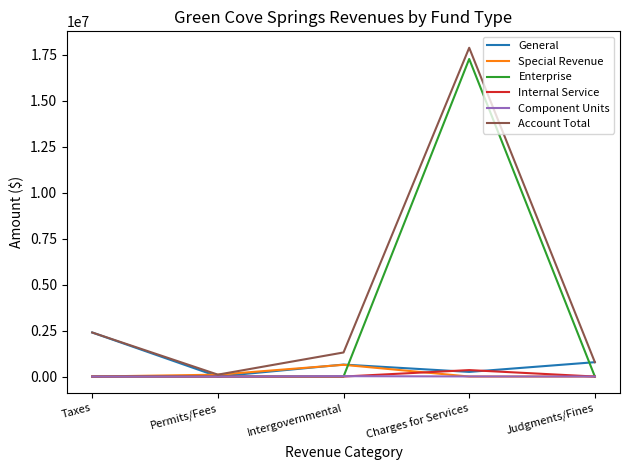

Is it true that Component Units equals 6166 at Charges for Services?

True